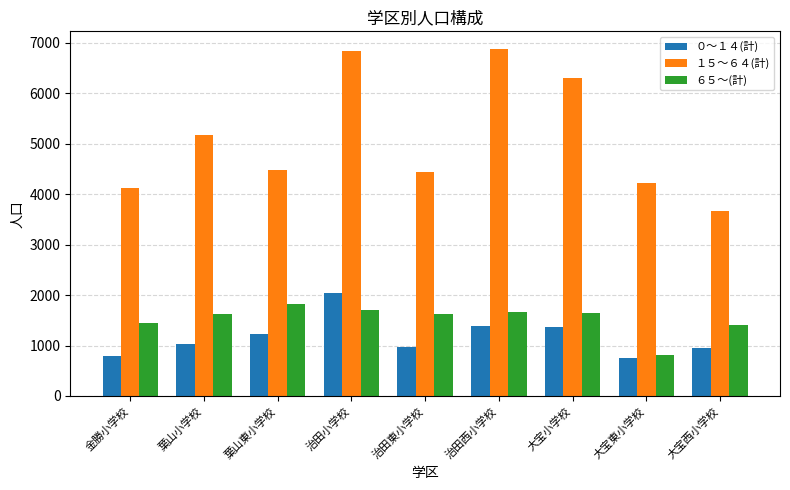

What is the sum of the ０～１４(計) values at 金勝小学校 and 治田小学校?

2833